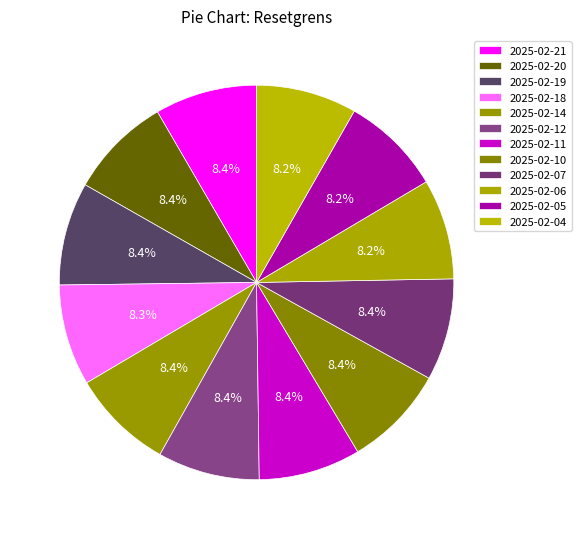

Which slice is the smallest?

2025-02-06